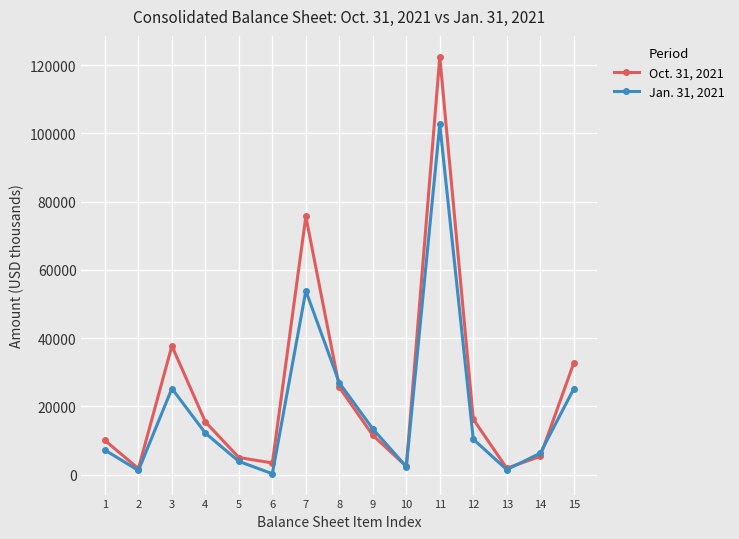

Rank the series at 14 from lowest to highest value.

Oct. 31, 2021, Jan. 31, 2021